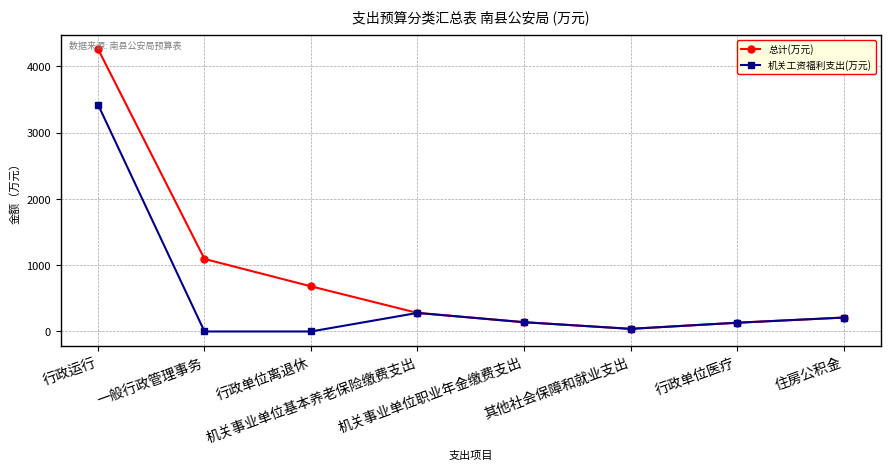

The value of 机关工资福利支出(万元) at 一般行政管理事务 is -1171.1. True or false?

False